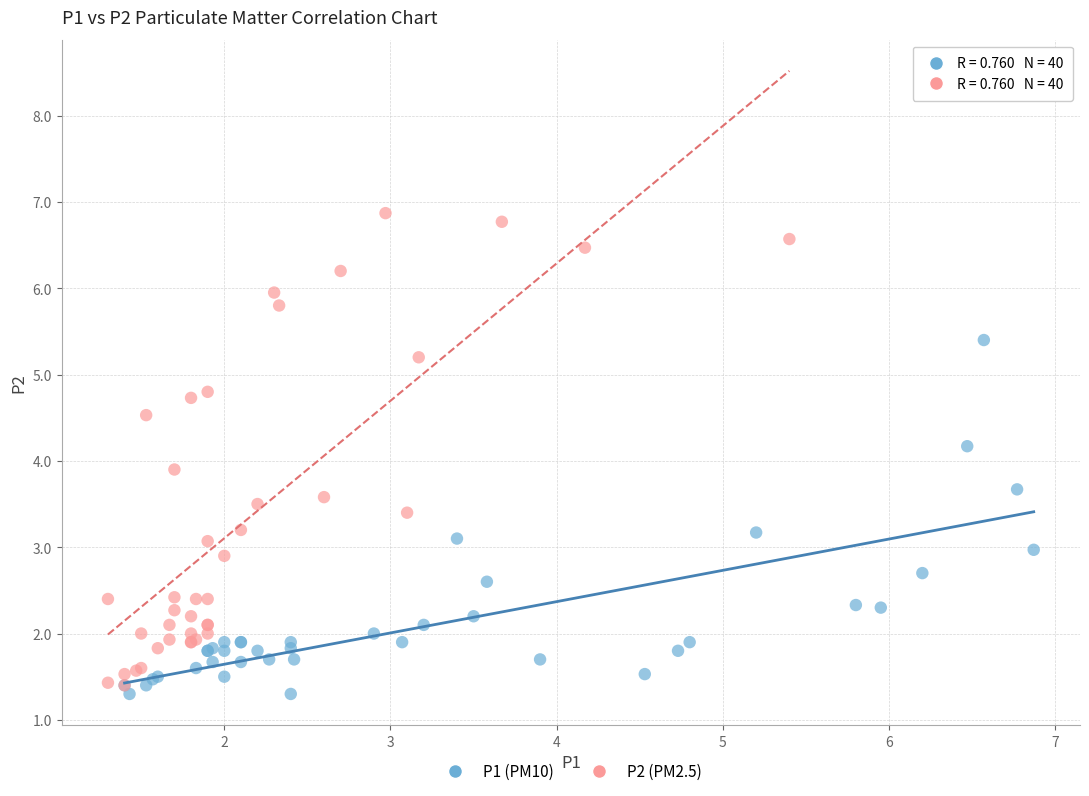

What are all the series names shown in the legend?

P1 (PM10), P2 (PM2.5)